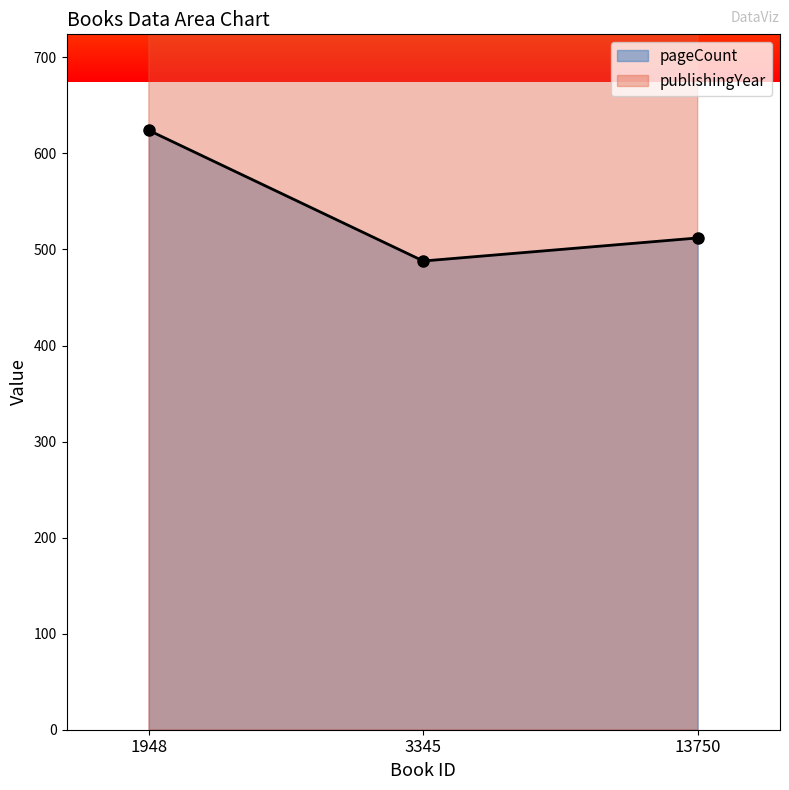

Which label corresponds to the largest value in the chart?

13750